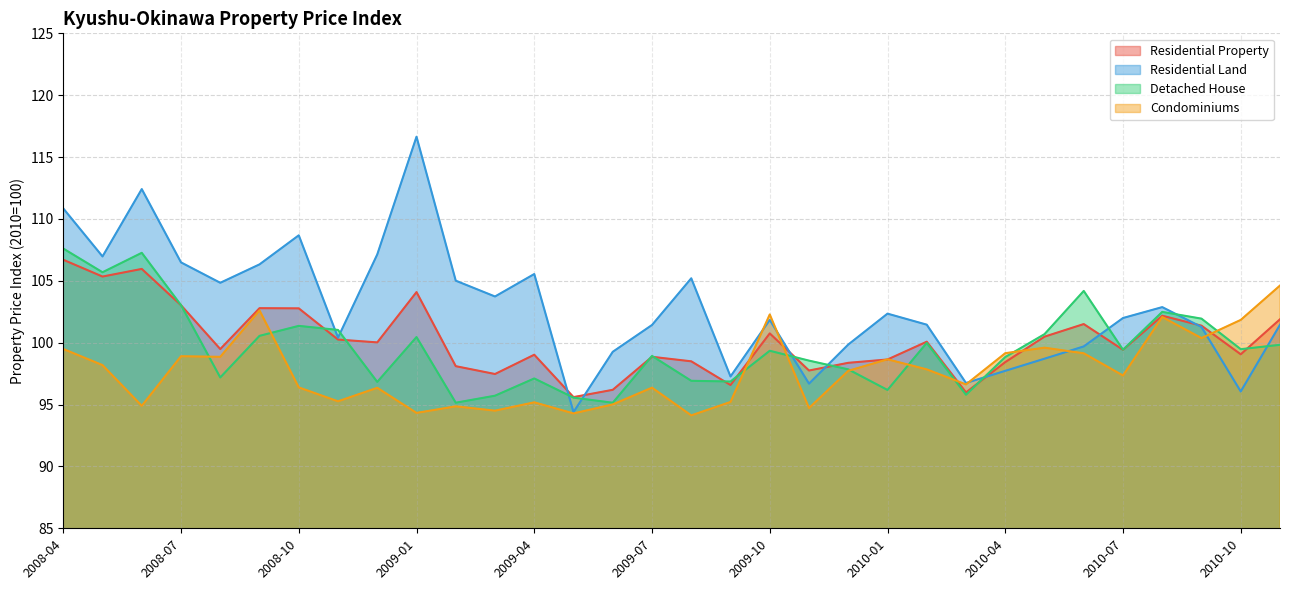

What is the average value of the Residential Property series?

100.2